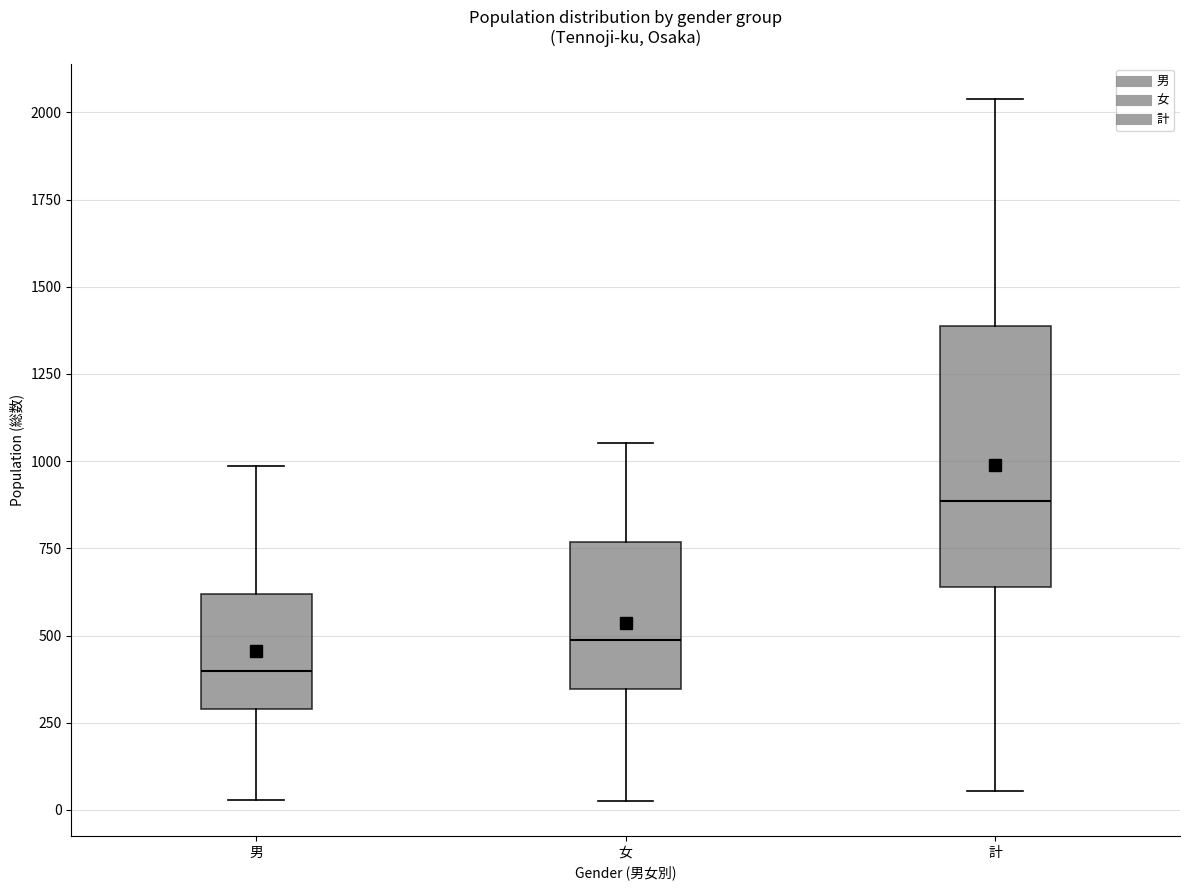

Reading left to right, transcribe this box plot: for each box, give where its median line is, the range the box spans, and where its two whiskers end, as read against the y-axis. The values are not printed on the chart, so give them approximately, as read against the axis.

男: median 400, box 300 to 600, whiskers 50 to 1000
女: median 500, box 350 to 750, whiskers 50 to 1050
計: median 900, box 650 to 1400, whiskers 50 to 2050